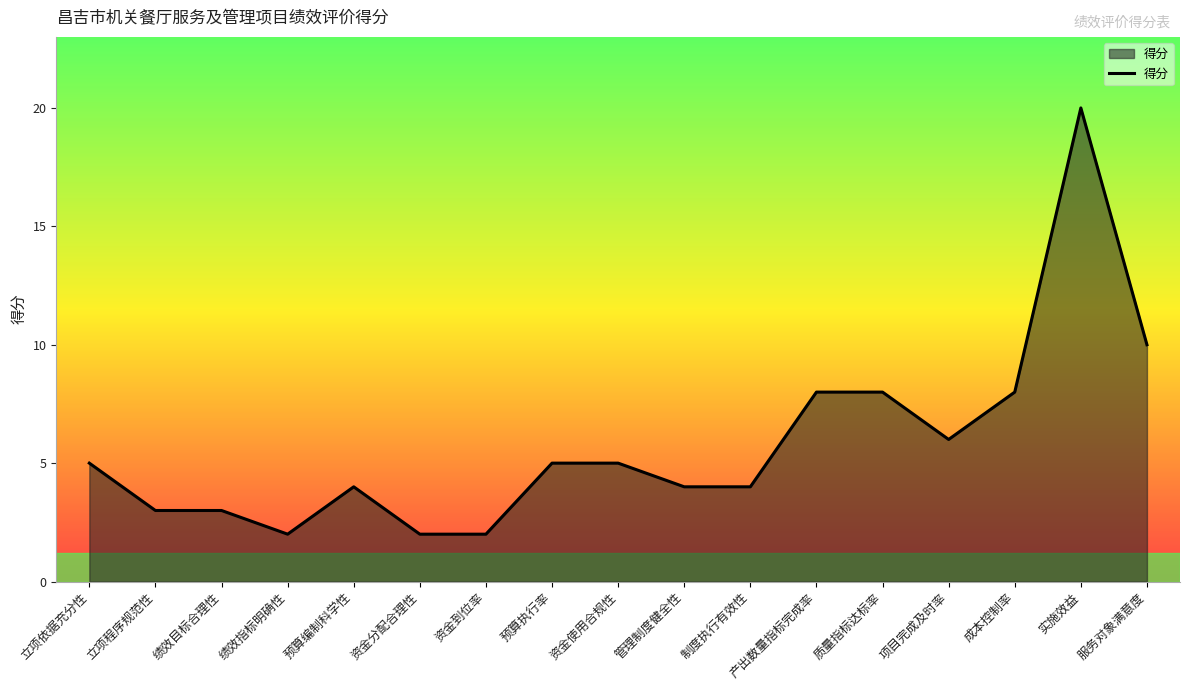

What is the smallest value displayed?

2